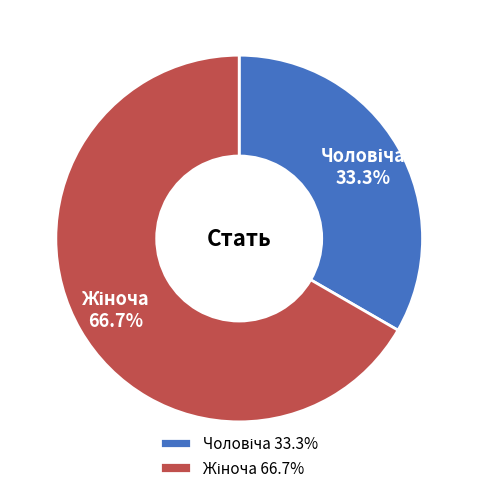

Does any single category account for the majority?

Yes